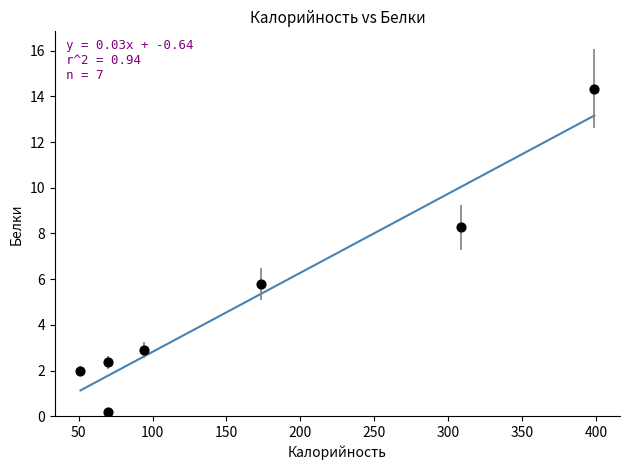

What is the average Y value?

5.1